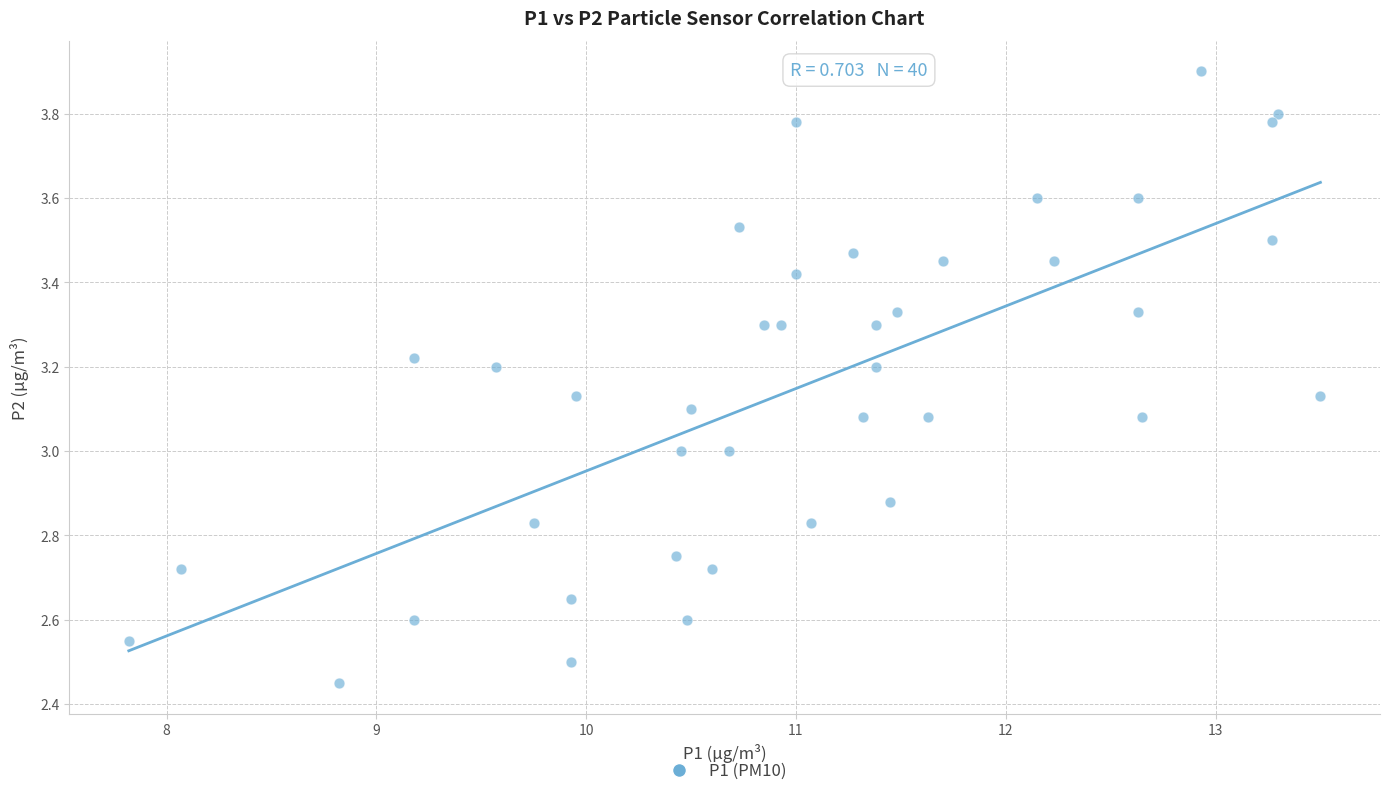

What is the range of X values (max minus min)?

5.7